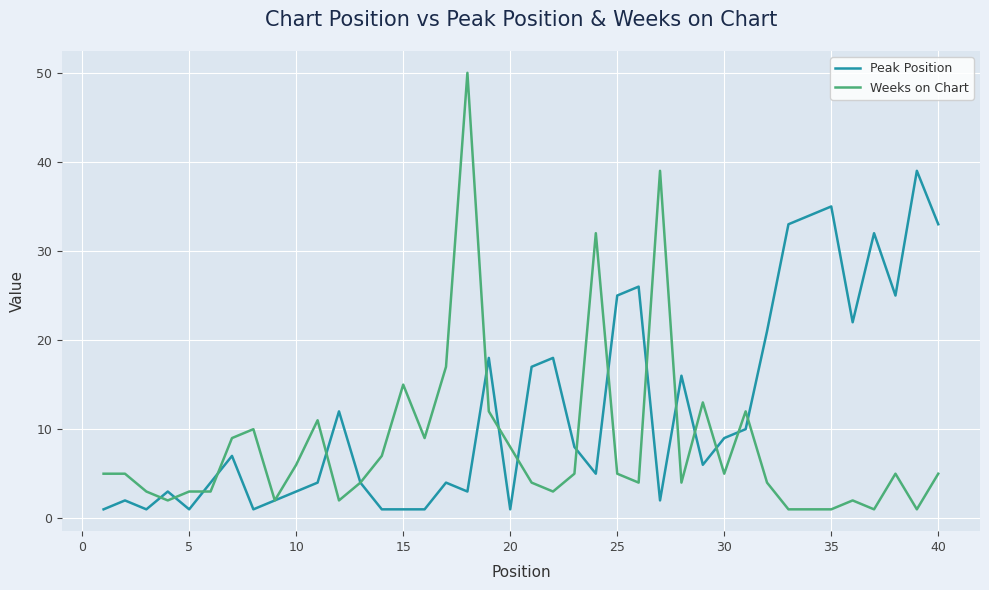

What is the lowest value of the Peak Position series?

1